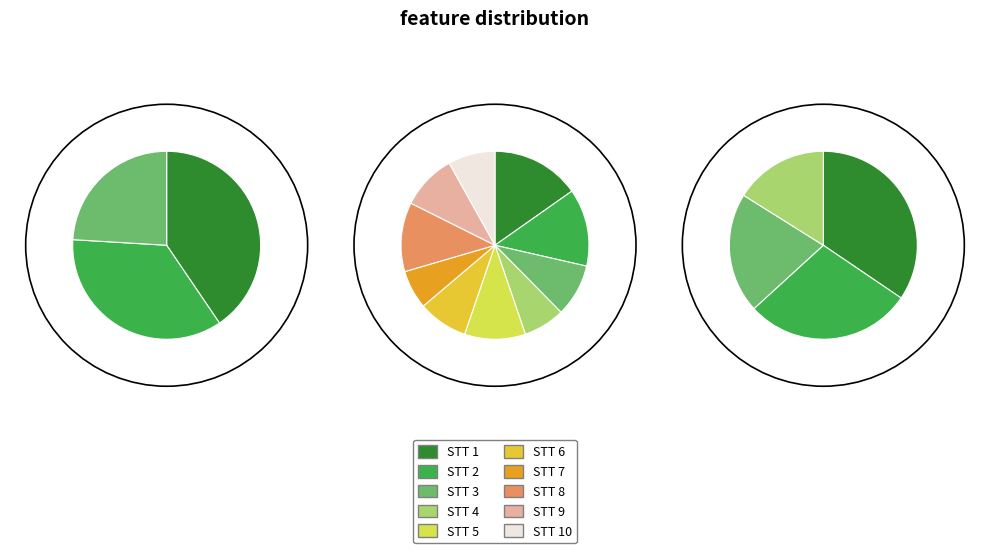

What is the difference between the highest and lowest values at STT 1?

2